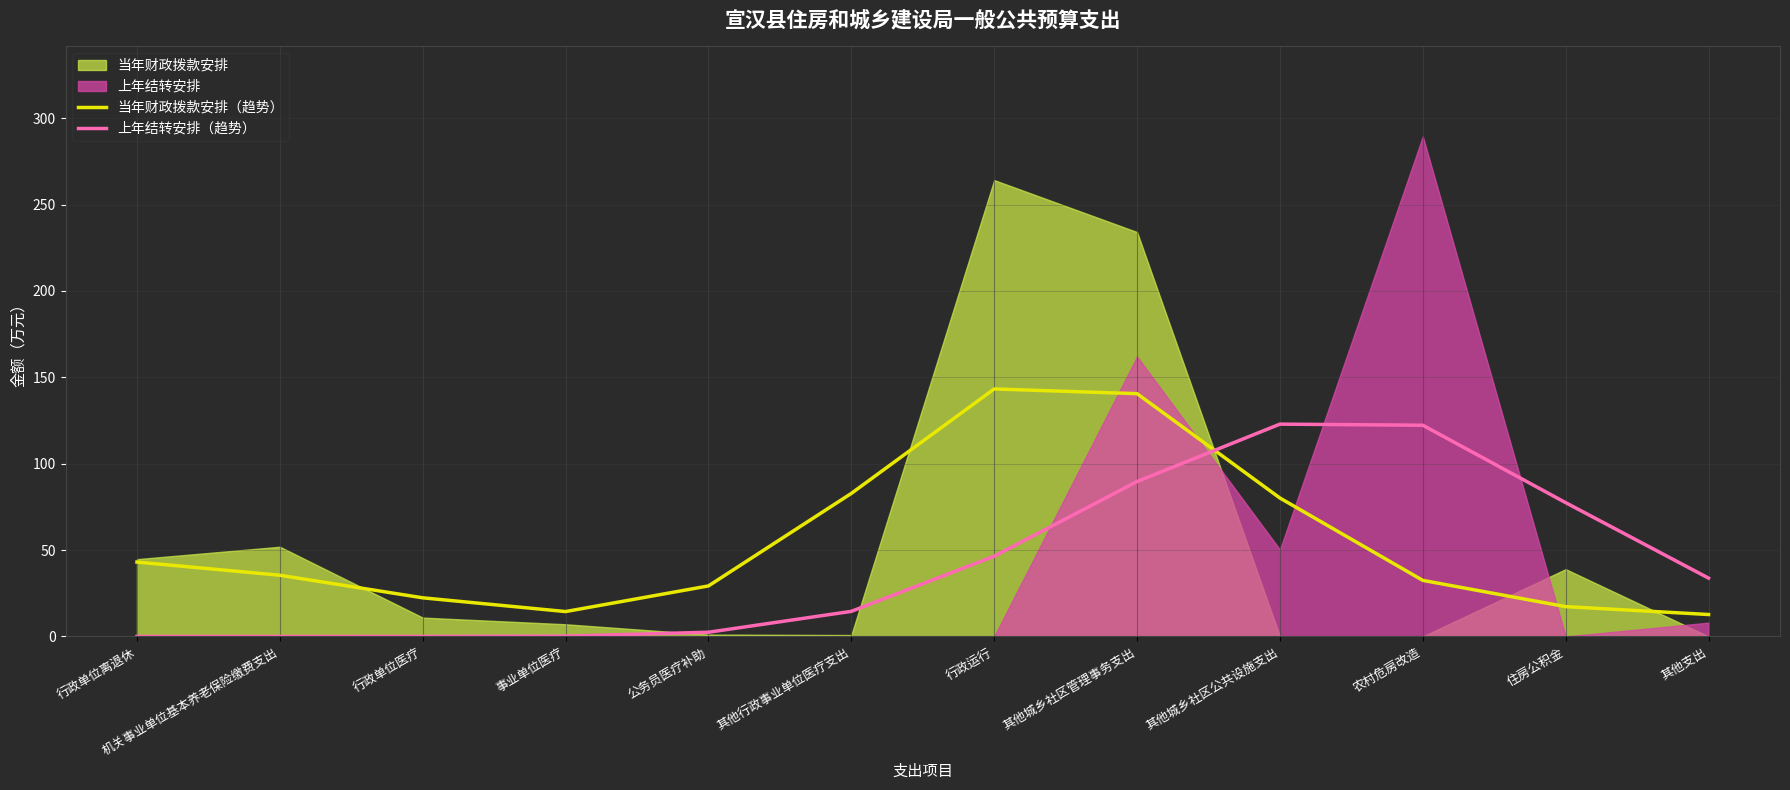

The value of 上年结转安排（趋势） at 其他城乡社区公共设施支出 is 212.3. True or false?

False